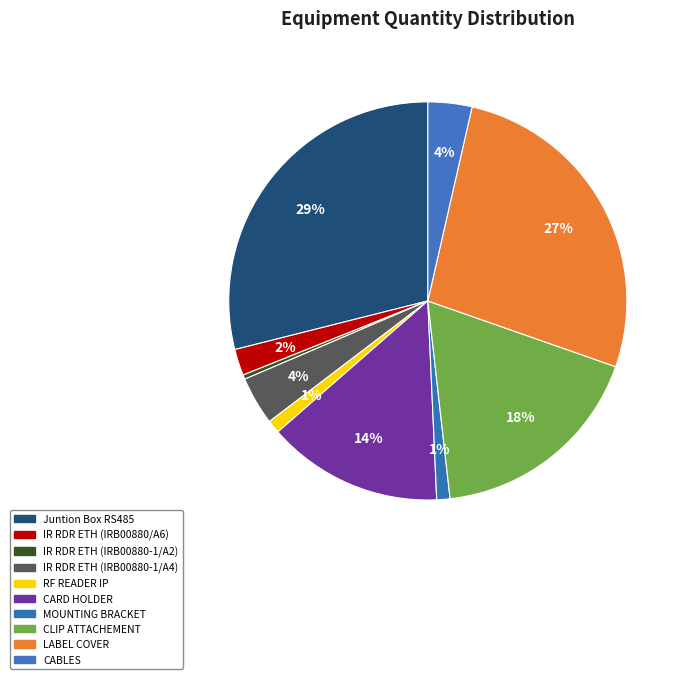

True or false: CLIP ATTACHEMENT accounts for 18% of the total.

True